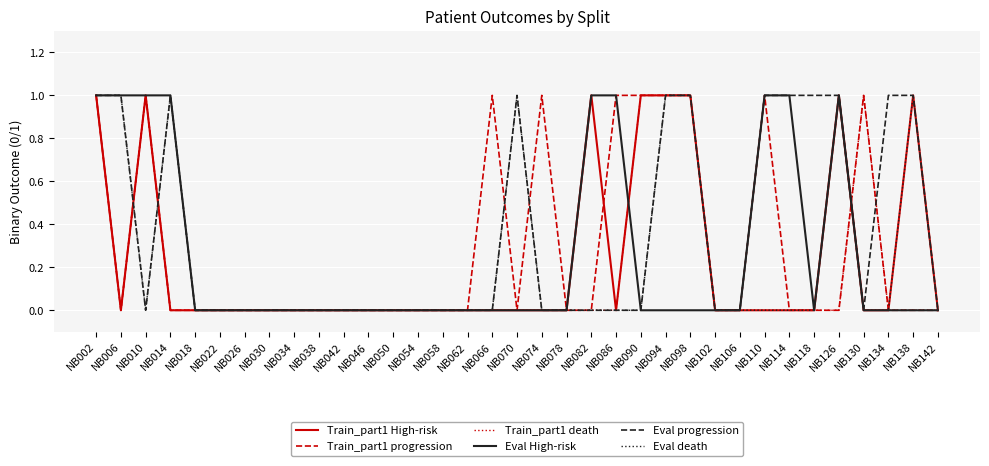

What are all the series names shown in the legend?

Train_part1 High-risk, Train_part1 progression, Train_part1 death, Eval High-risk, Eval progression, Eval death